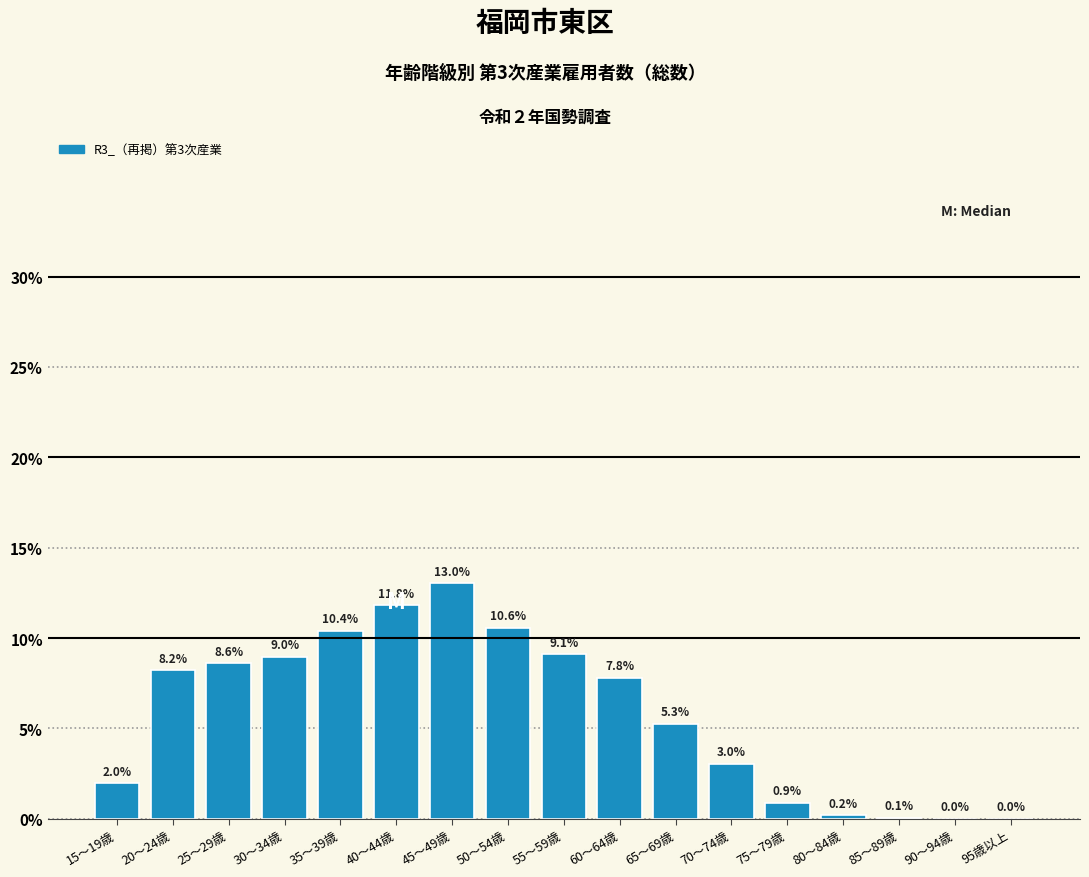

Which label corresponds to the largest value in the chart?

45～49歳